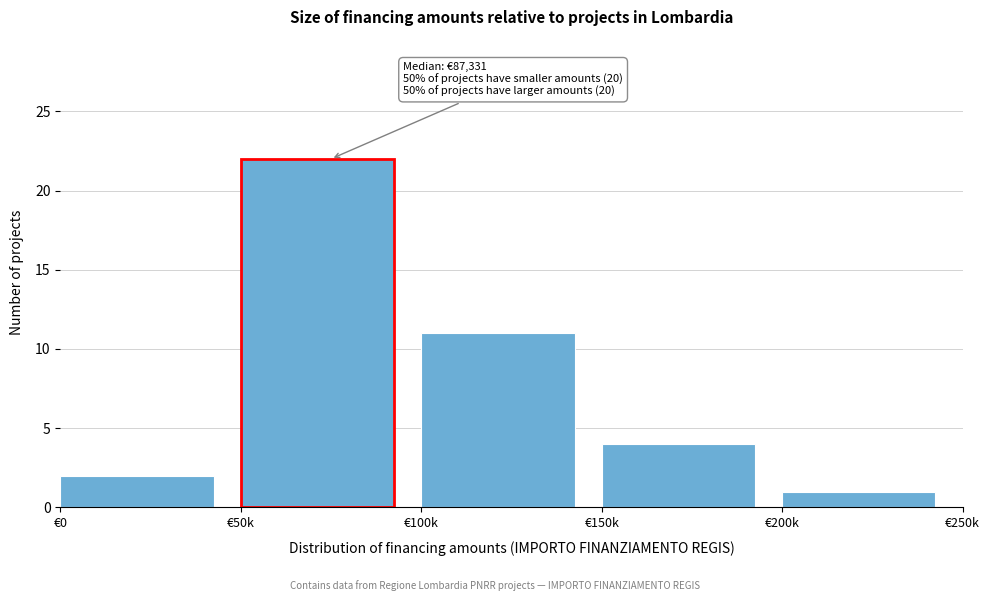

Reading left to right, transcribe all the data shown in this chart.

2	22	11	4	1